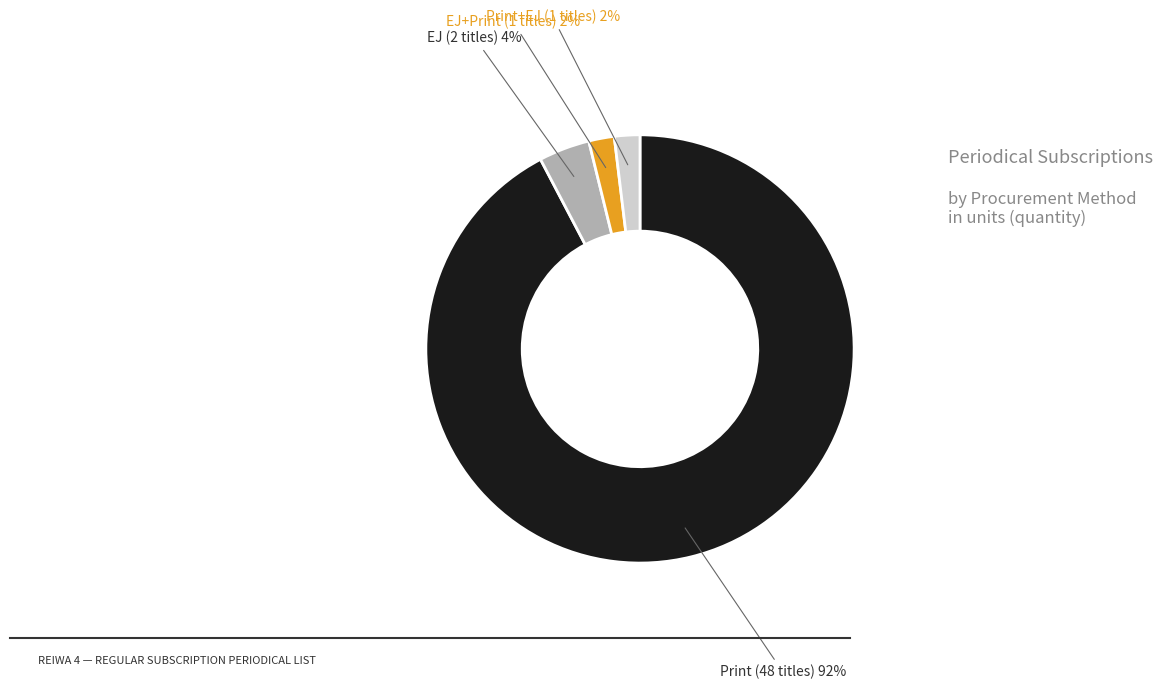

Which slice is the largest?

Print